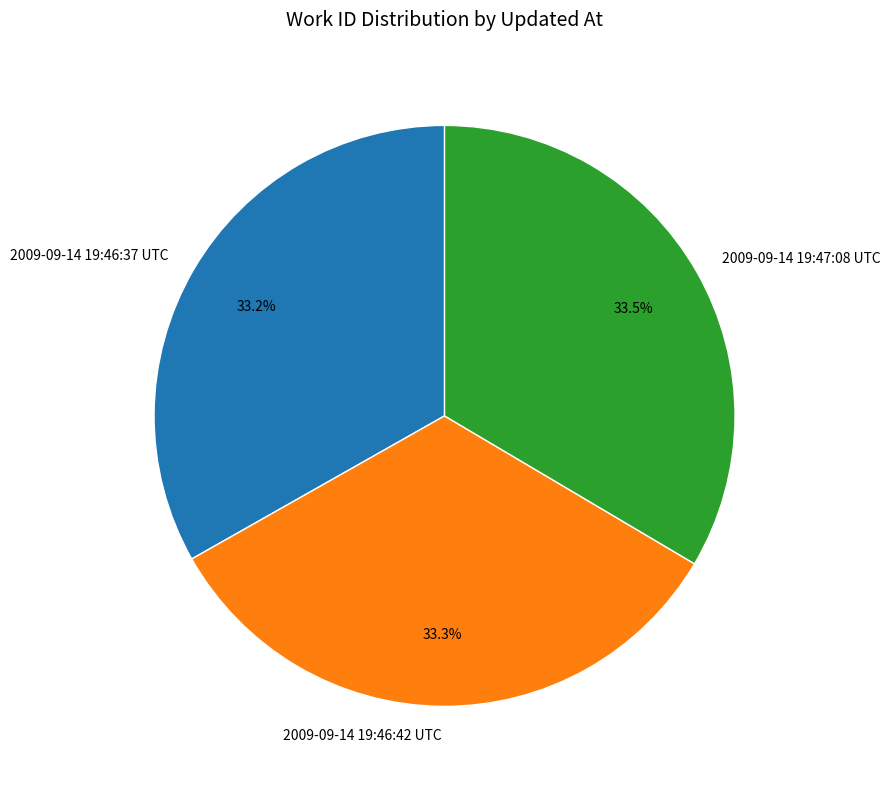

Do 2009-09-14 19:46:37 UTC and 2009-09-14 19:46:42 UTC together represent more than half of the pie?

Yes